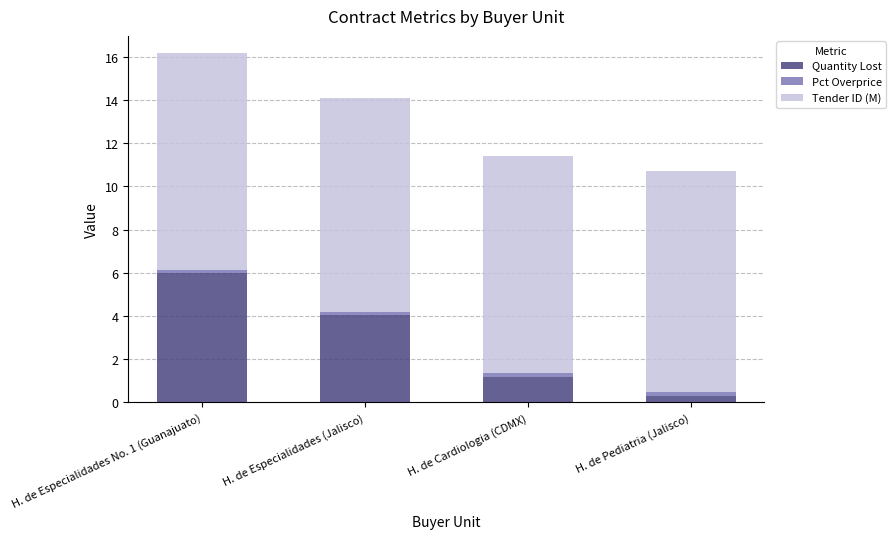

At which label does Quantity Lost reach its minimum?

H. de Pediatria (Jalisco)